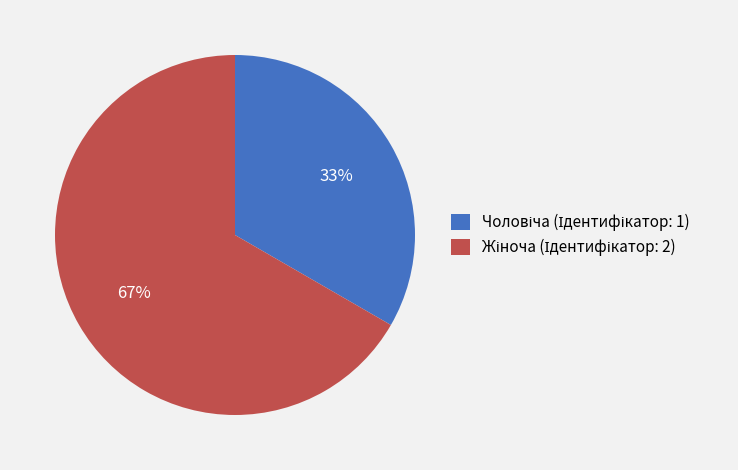

To the nearest percent, what is the average slice percentage?

50%